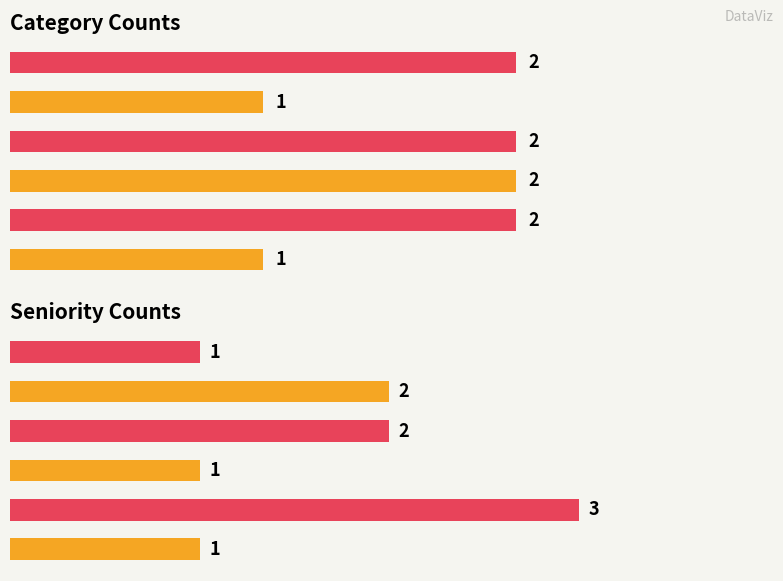

What is the maximum value shown in the chart?

3